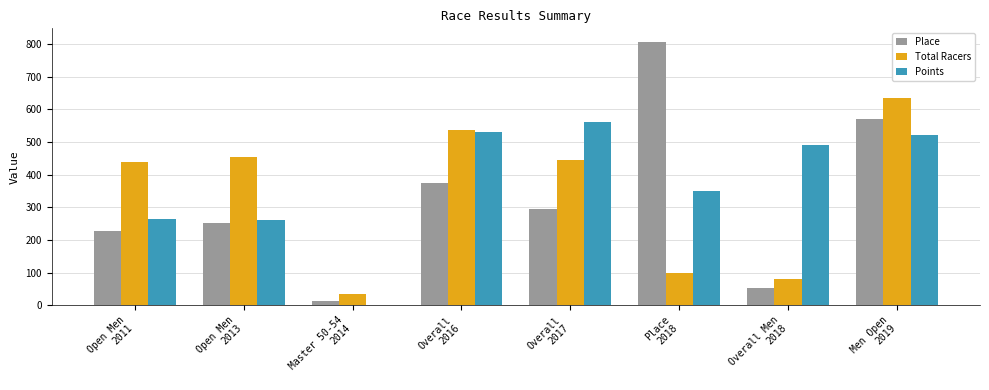

What is the maximum value for Place?

808.0